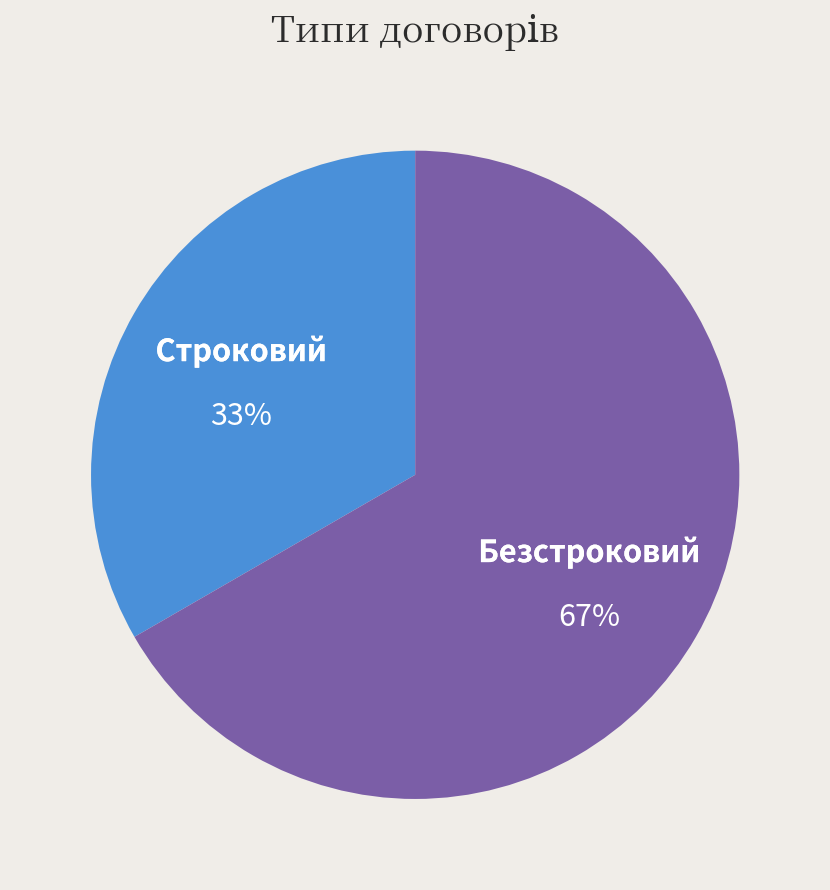

Is it true that Безстроковий is 67% of the pie?

True